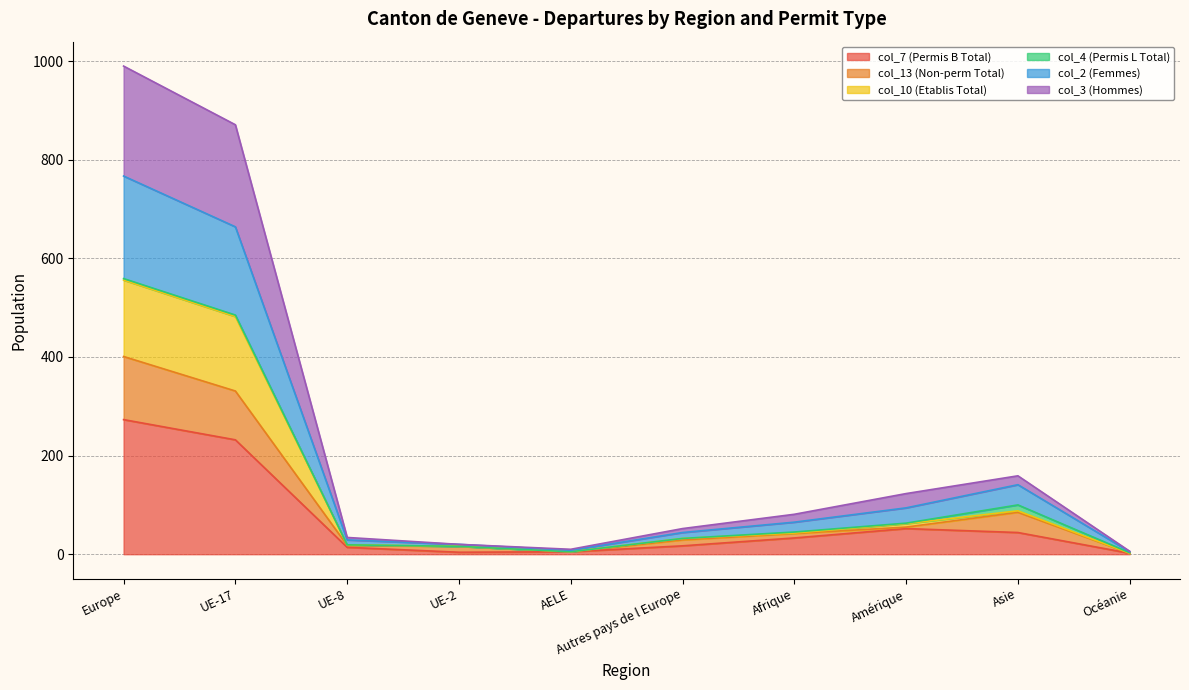

Does the chart display data point markers on the line(s)?

No